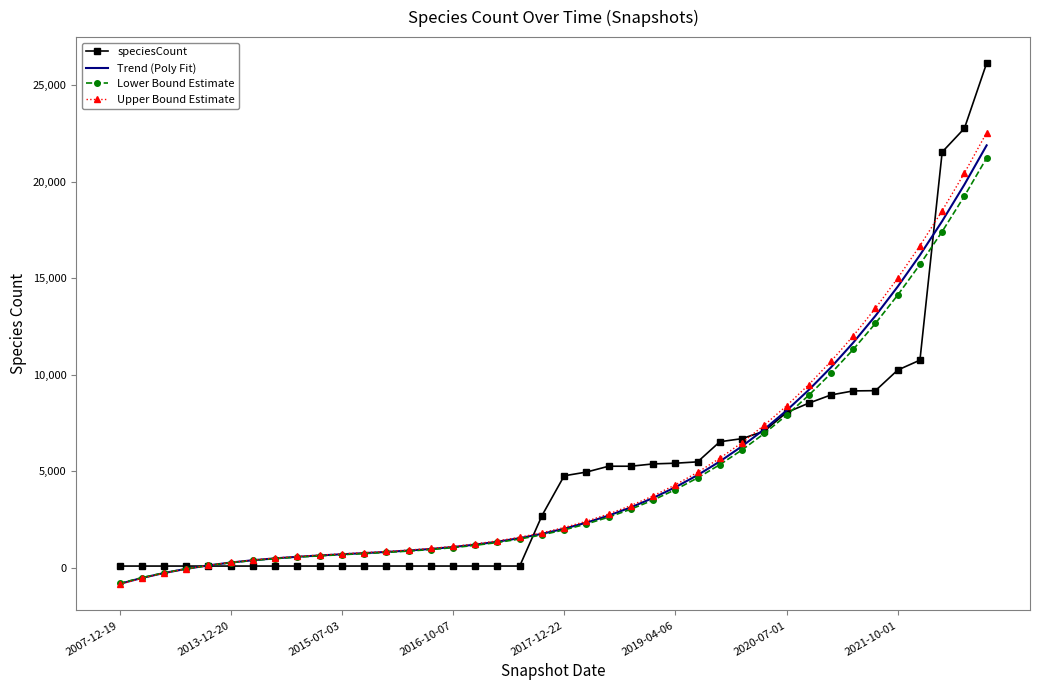

Which series has the widest spread of values?

speciesCount